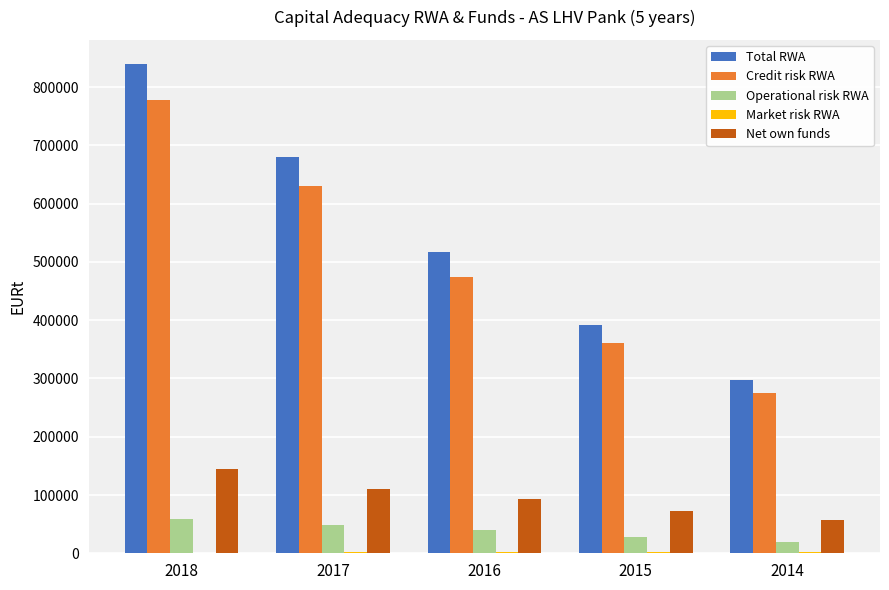

How many distinct data groups are displayed?

5